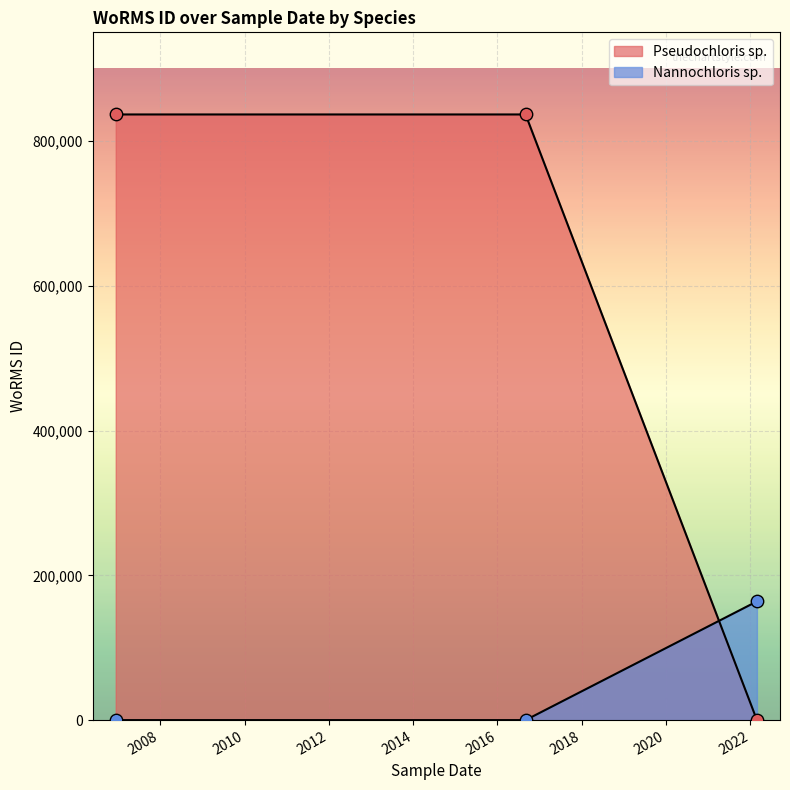

Which series has the largest Y range (max minus min)?

Pseudochloris sp.